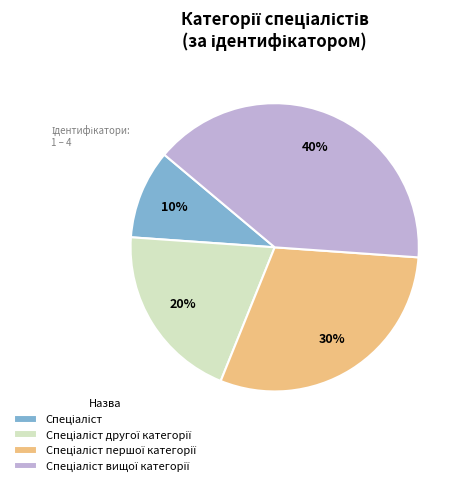

To the nearest percent, what is the average slice percentage?

25%